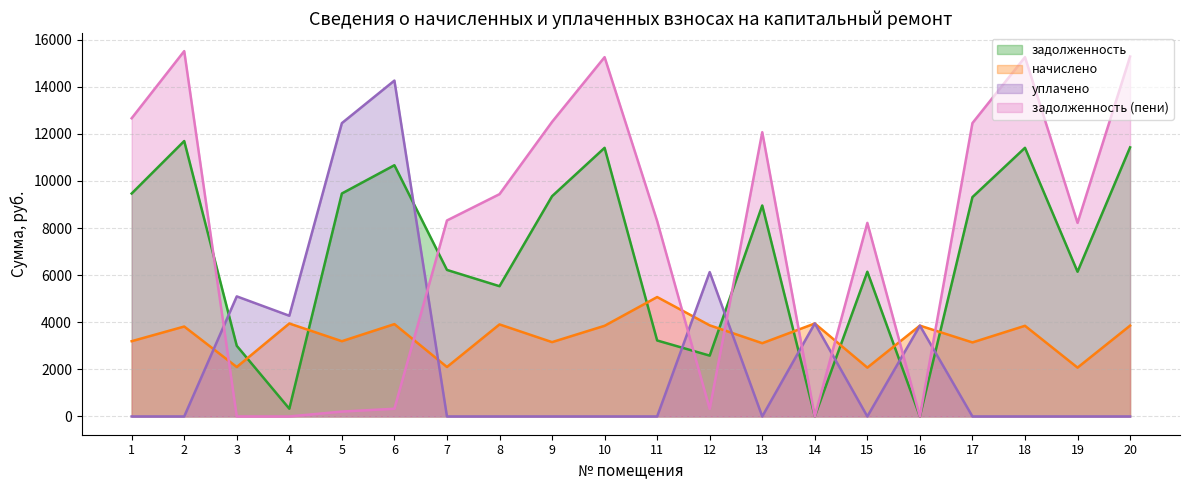

How many interior local peaks does the задолженность series have?

6